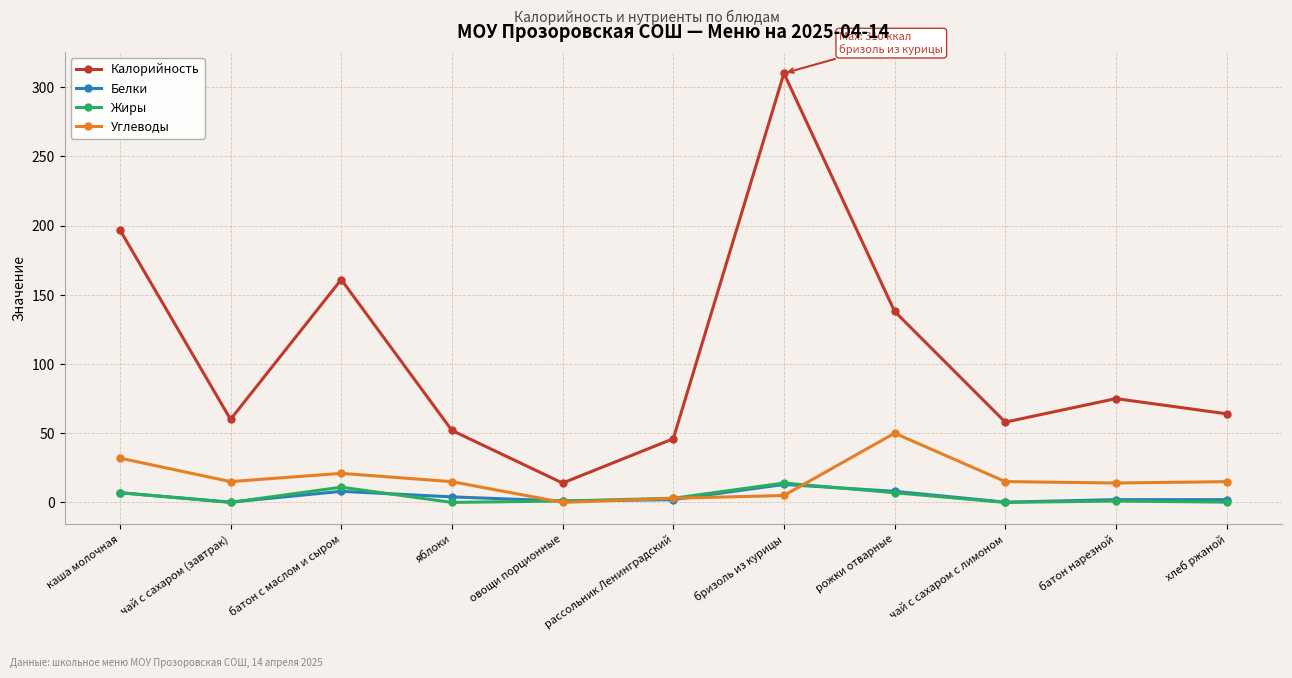

The value of Жиры at чай с сахаром (завтрак) is 0.0. True or false?

True